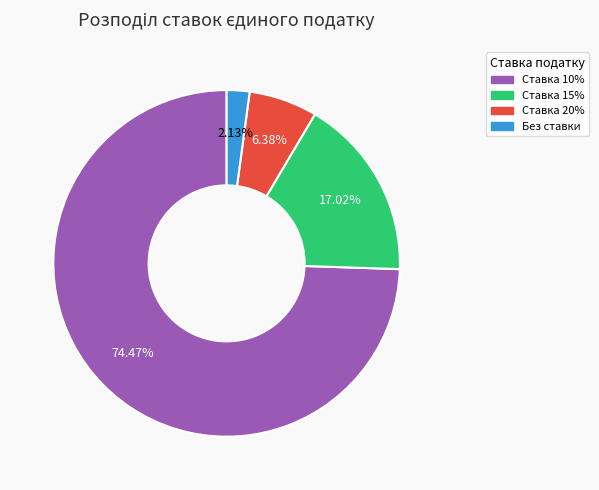

To the nearest percent, what is the difference between the largest and smallest slice percentages?

72%